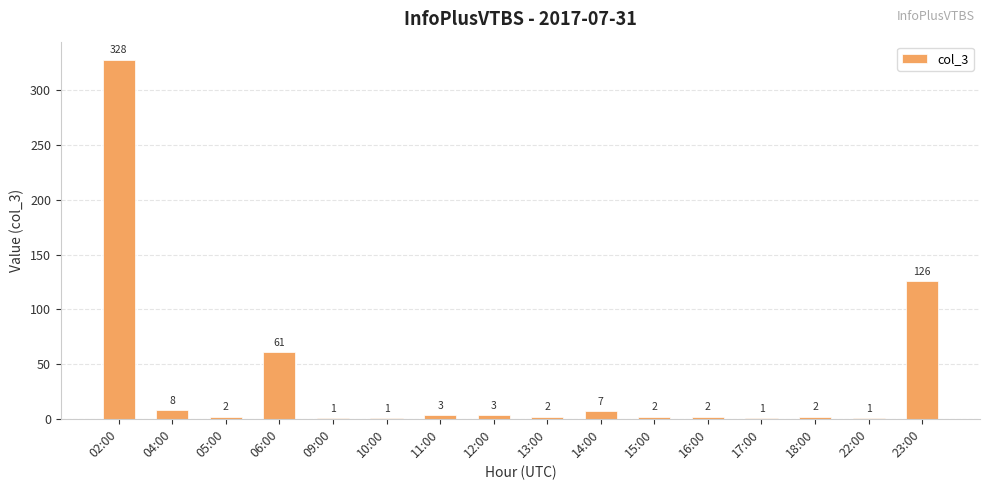

The value at 04:00 is 8. True or false?

True